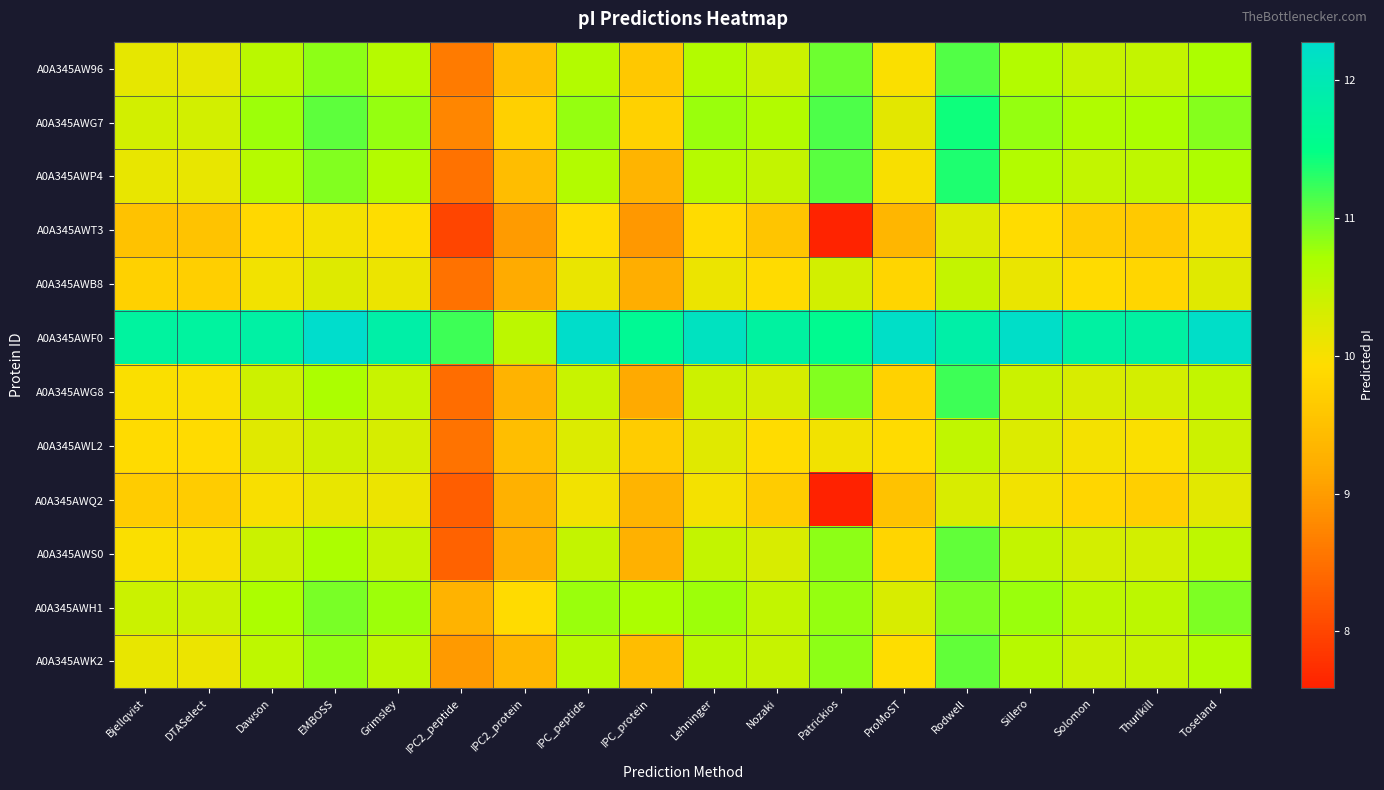

At which category is the sum across all series the highest?

Rodwell